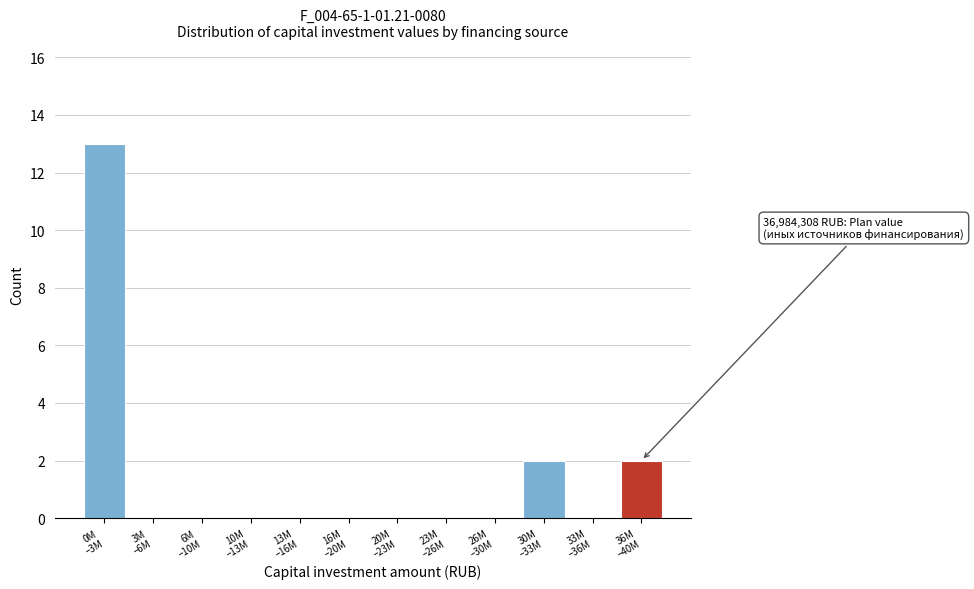

What is the sum of all values?

17